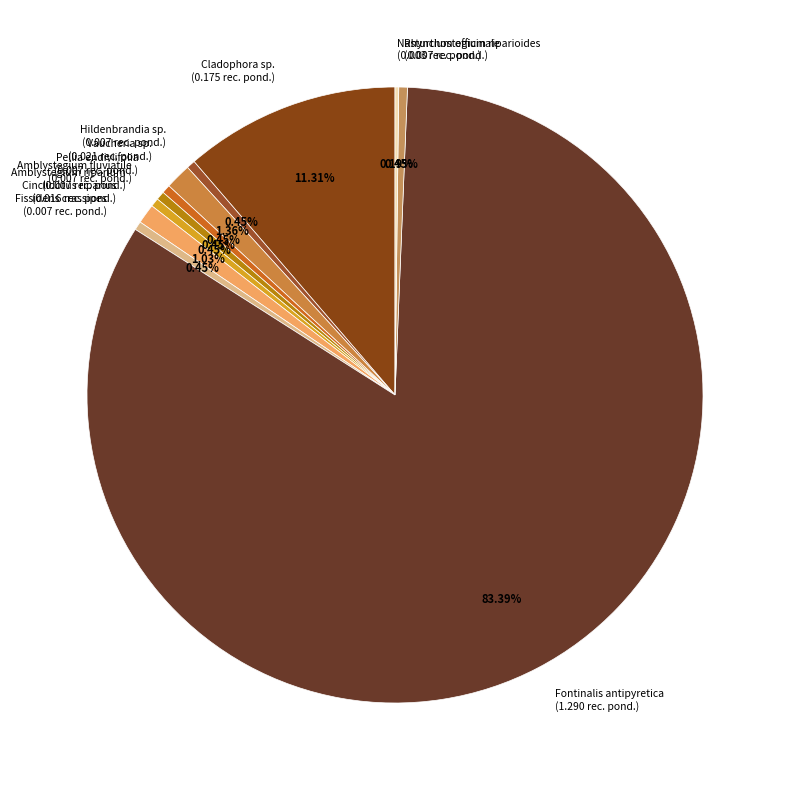

Is the sum of Cladophora sp. and Pellia endiviifolia greater than half?

No